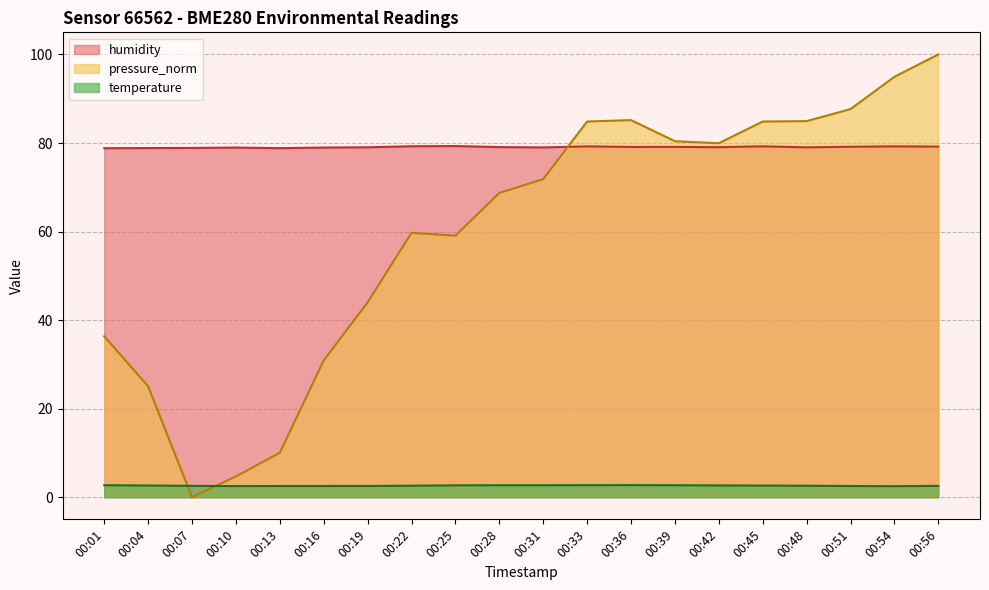

What is the difference between the highest and lowest values at 00:10?

76.5